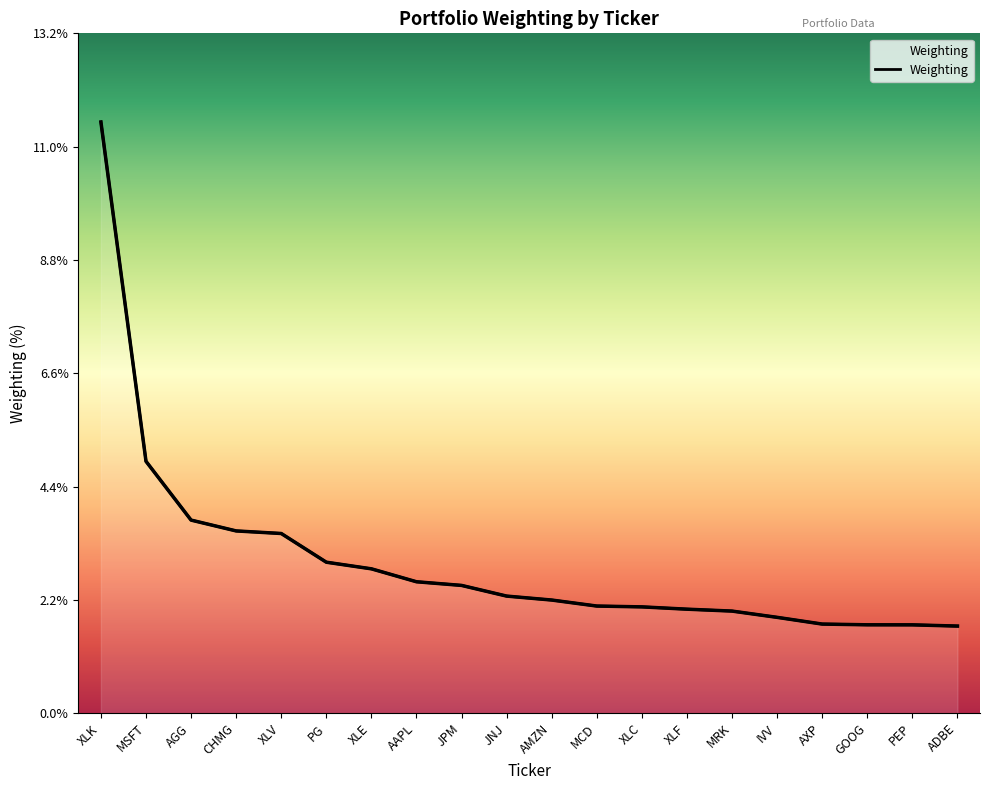

What is the difference between the values at XLE and CHMG?

0.7